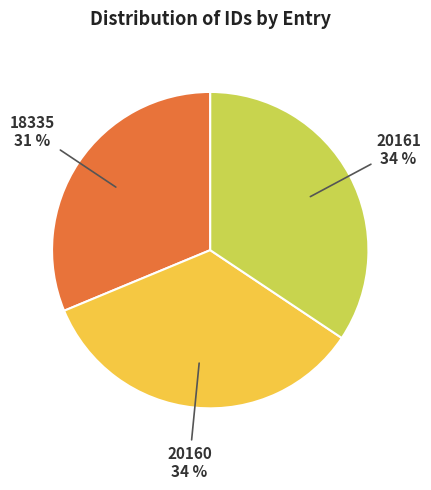

To the nearest percent, what is the difference between the largest and smallest slice percentages?

3%